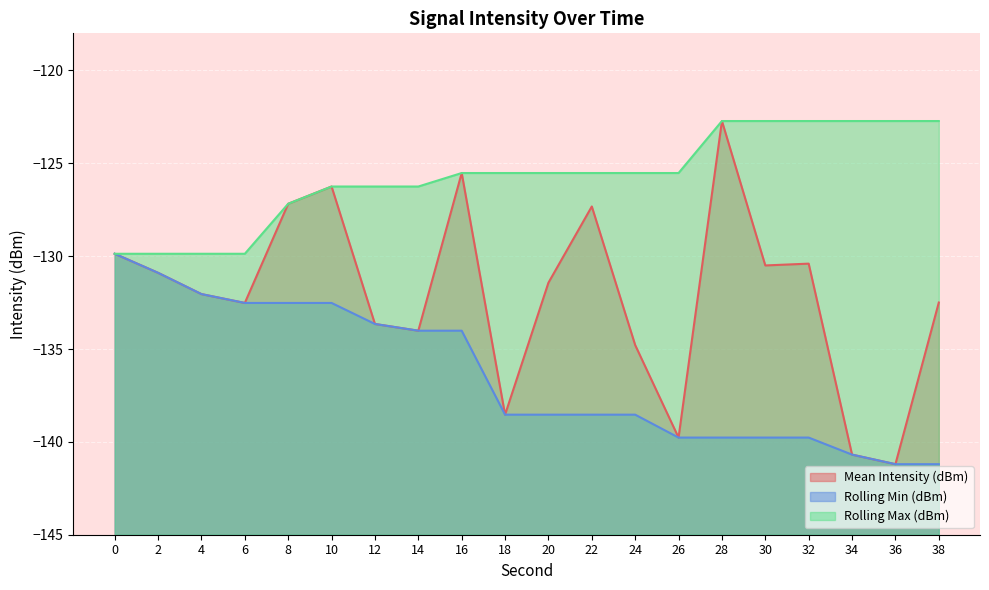

At how many categories does at least one series exceed -138?

20